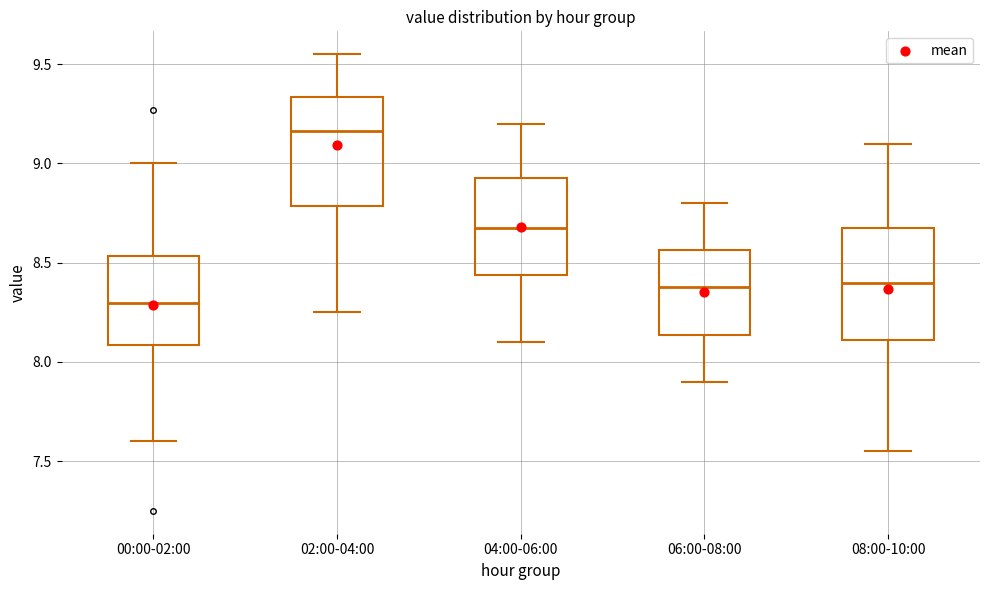

Reading left to right, read every box against the y-axis: the position of its median line, the range the box covers, and the ends of its whiskers. The values are not printed on the chart, so give them approximately, as read against the axis.

00:00-02:00: median 8.30, box 8.10 to 8.55, whiskers 7.60 to 9.00
02:00-04:00: median 9.15, box 8.80 to 9.35, whiskers 8.25 to 9.55
04:00-06:00: median 8.70, box 8.45 to 8.95, whiskers 8.10 to 9.20
06:00-08:00: median 8.40, box 8.15 to 8.55, whiskers 7.90 to 8.80
08:00-10:00: median 8.40, box 8.10 to 8.70, whiskers 7.55 to 9.10